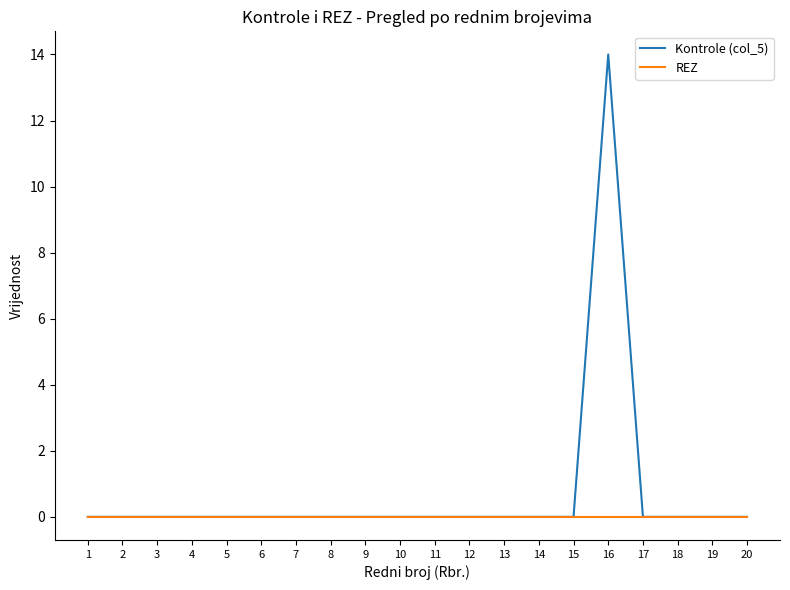

What are all the series names shown in the legend?

Kontrole (col_5), REZ